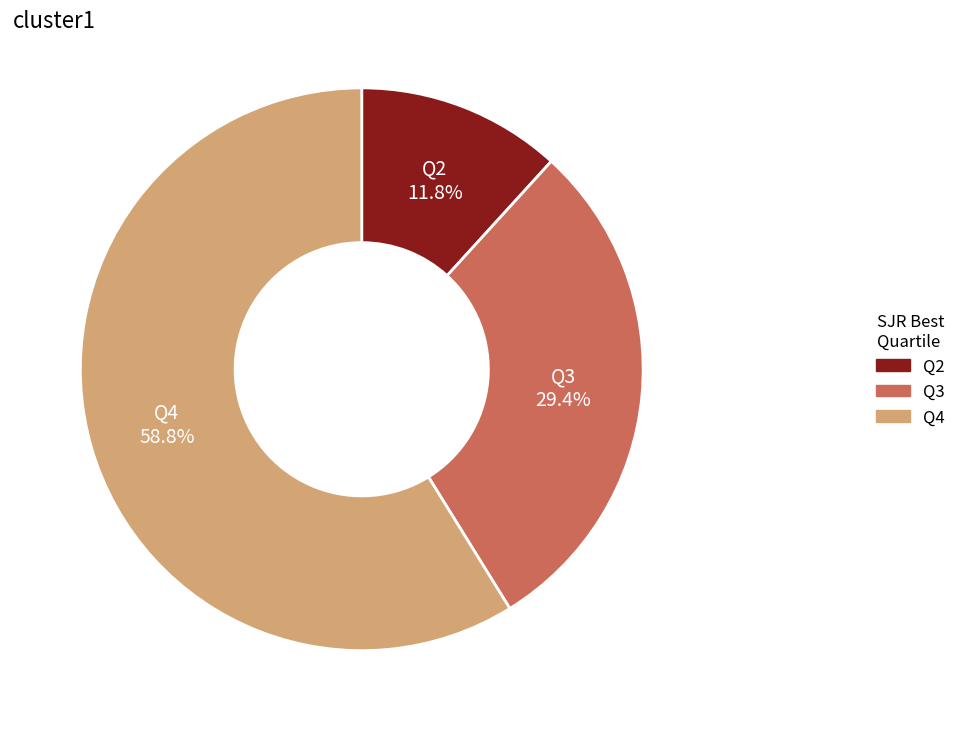

How many segments does this pie chart have?

3